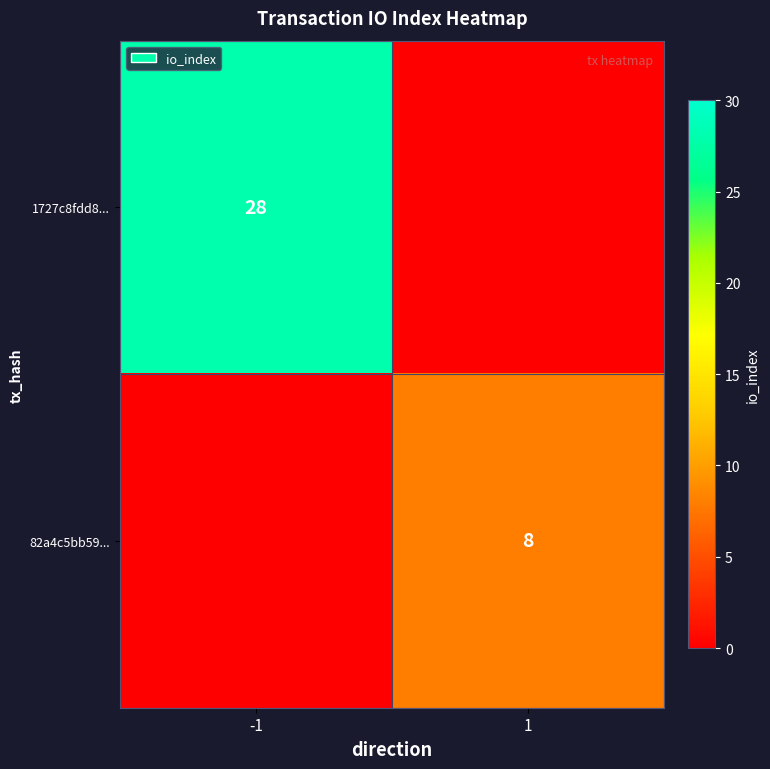

Between 1 and -1, which is larger?

-1